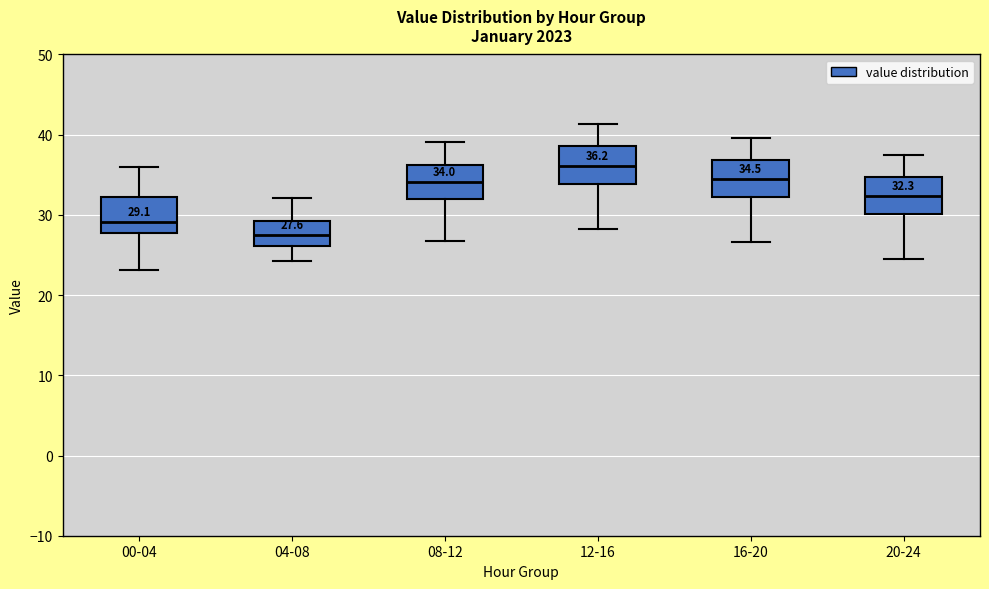

Which box's median line is the lowest?

04-08